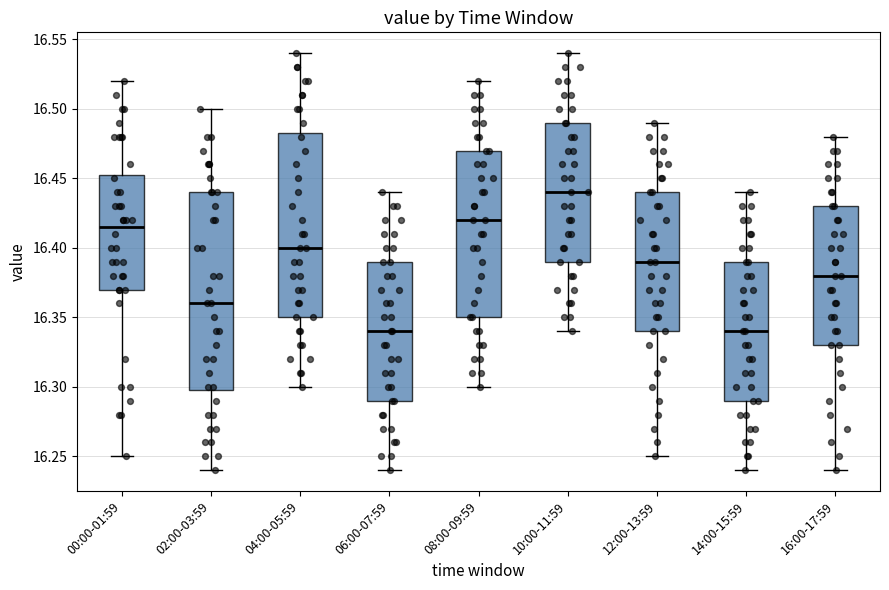

Where does the lower whisker of the box for 12:00-13:59 end on the y-axis? The values are not printed on the chart, so give them approximately, as read against the axis.

16.250